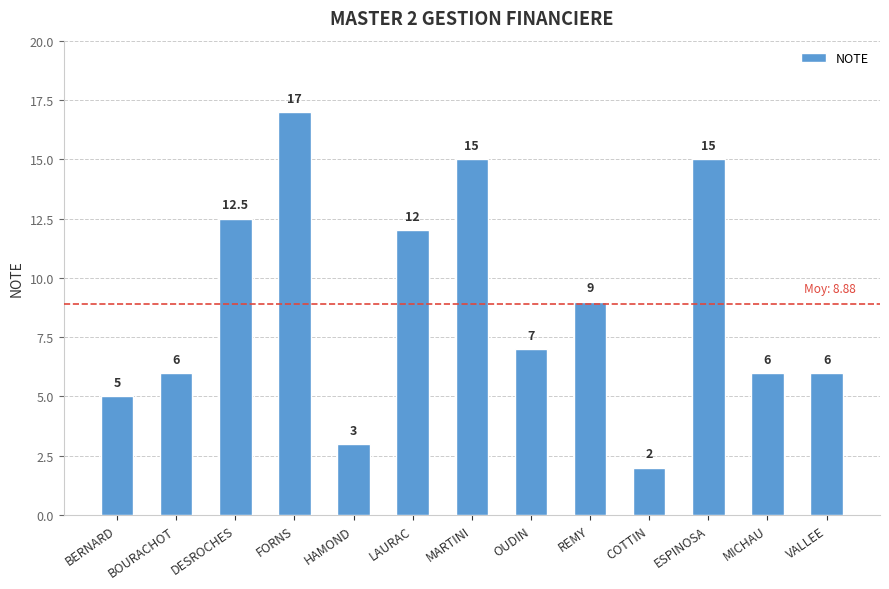

What is the difference between the maximum and minimum values?

15.0